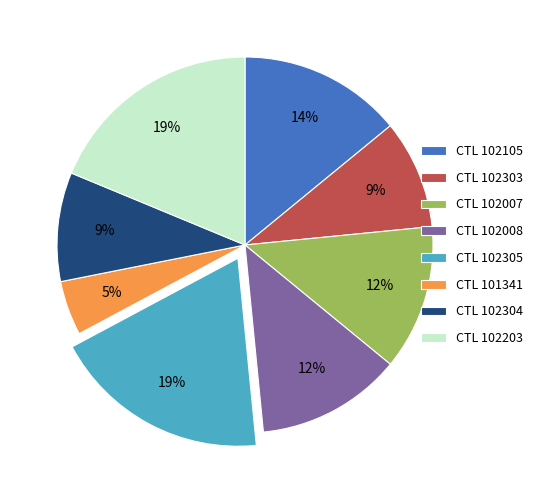

Is there a majority slice in this chart?

No